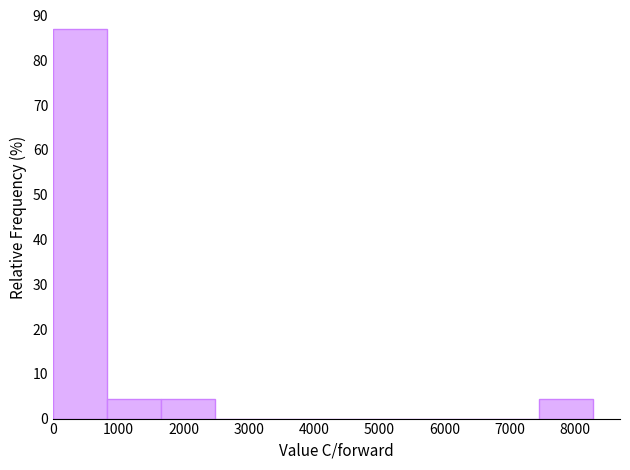

Reading left to right, transcribe this chart: for each bar, give the range it covers on the x-axis and its height. Neither the bar edges nor the heights are printed on the chart, so give them approximately, as read against the axes.

0 to 800: 87
800 to 1700: 4
1700 to 2500: 4
2500 to 3300: 0
3300 to 4100: 0
4100 to 5000: 0
5000 to 5800: 0
5800 to 6600: 0
6600 to 7400: 0
7400 to 8300: 4